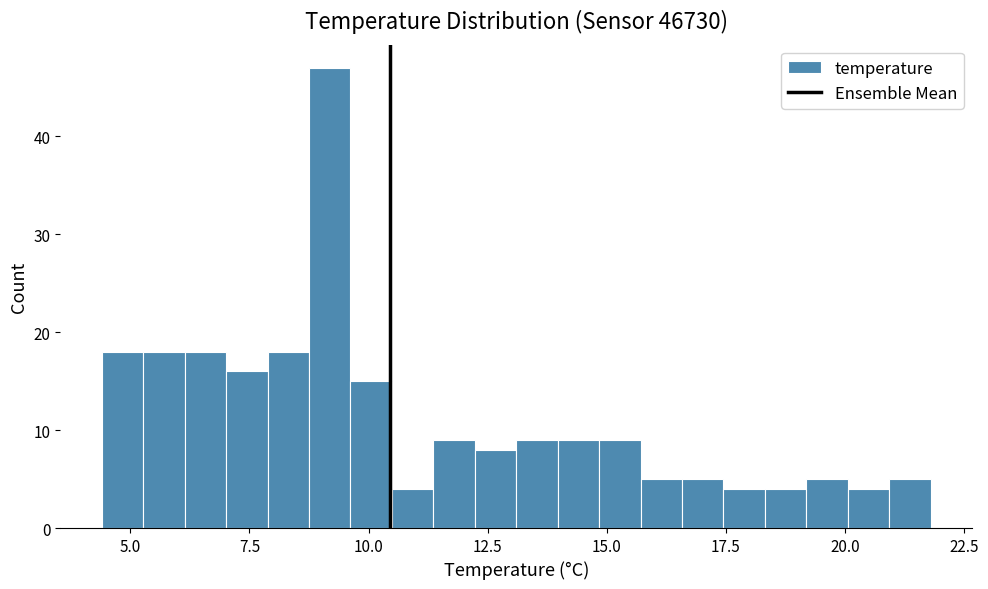

Read against the x-axis, roughly where is the centre of the tallest bar?

9.0